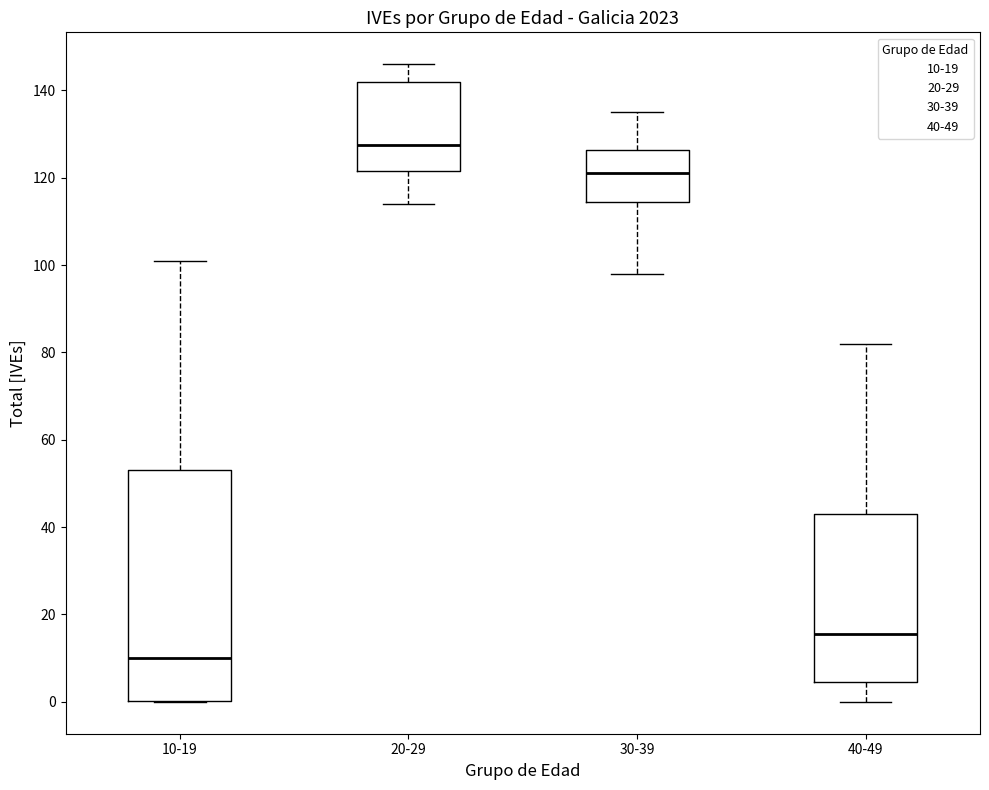

Where does the lower whisker of the box for 40-49 end on the y-axis? The values are not printed on the chart, so give them approximately, as read against the axis.

0